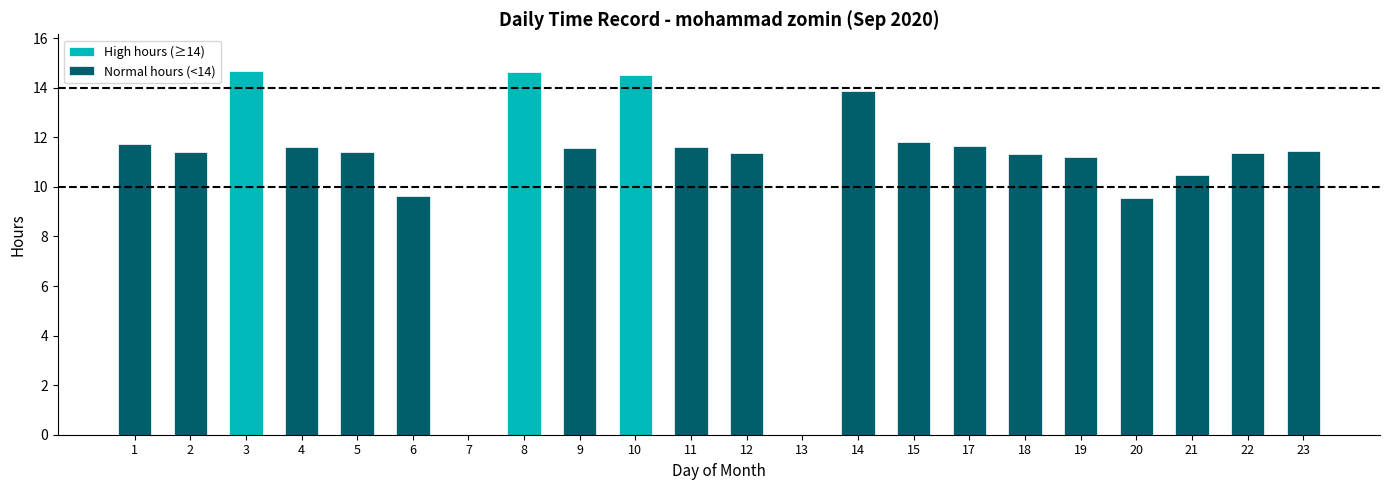

Reading left to right, list all the values displayed in this chart.

Low (hours): 11.7	11.4	14.7	11.6	11.4	9.7	0.0	14.6	11.6	14.5	11.6	11.4	0.0	13.9	11.8	11.6	11.3	11.2	9.6	10.5	11.3	11.4
Break Total: 0.0	0.0	0.0	0.0	0.0	0.0	0.0	0.0	0.0	0.0	0.0	0.0	0.0	0.0	0.0	0.0	0.0	0.0	0.0	0.0	0.0	0.0